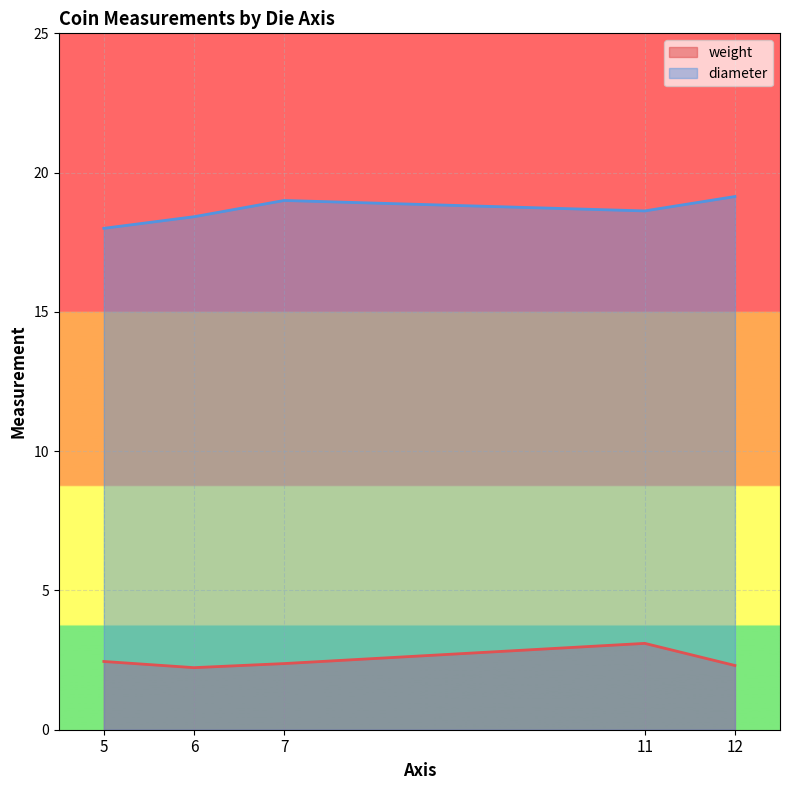

At which label is diameter closest to 10?

5